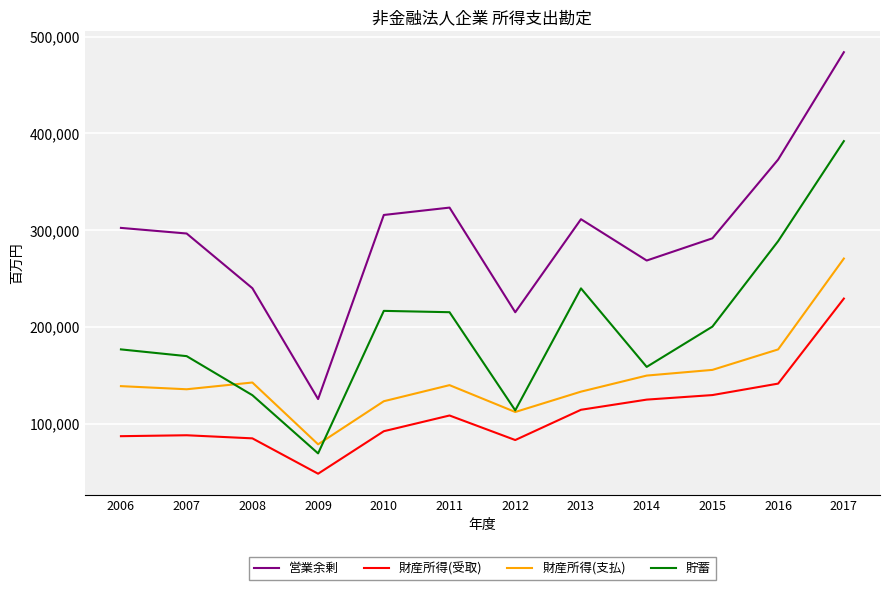

Is it true that 財産所得(支払) equals 59726 at 2015?

False